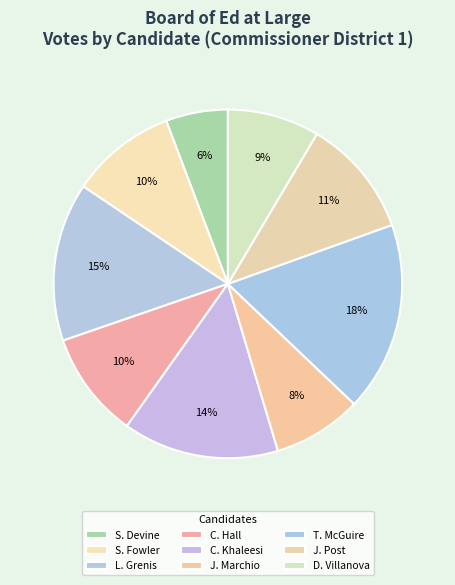

What is the smallest slice in the pie chart?

S. Devine